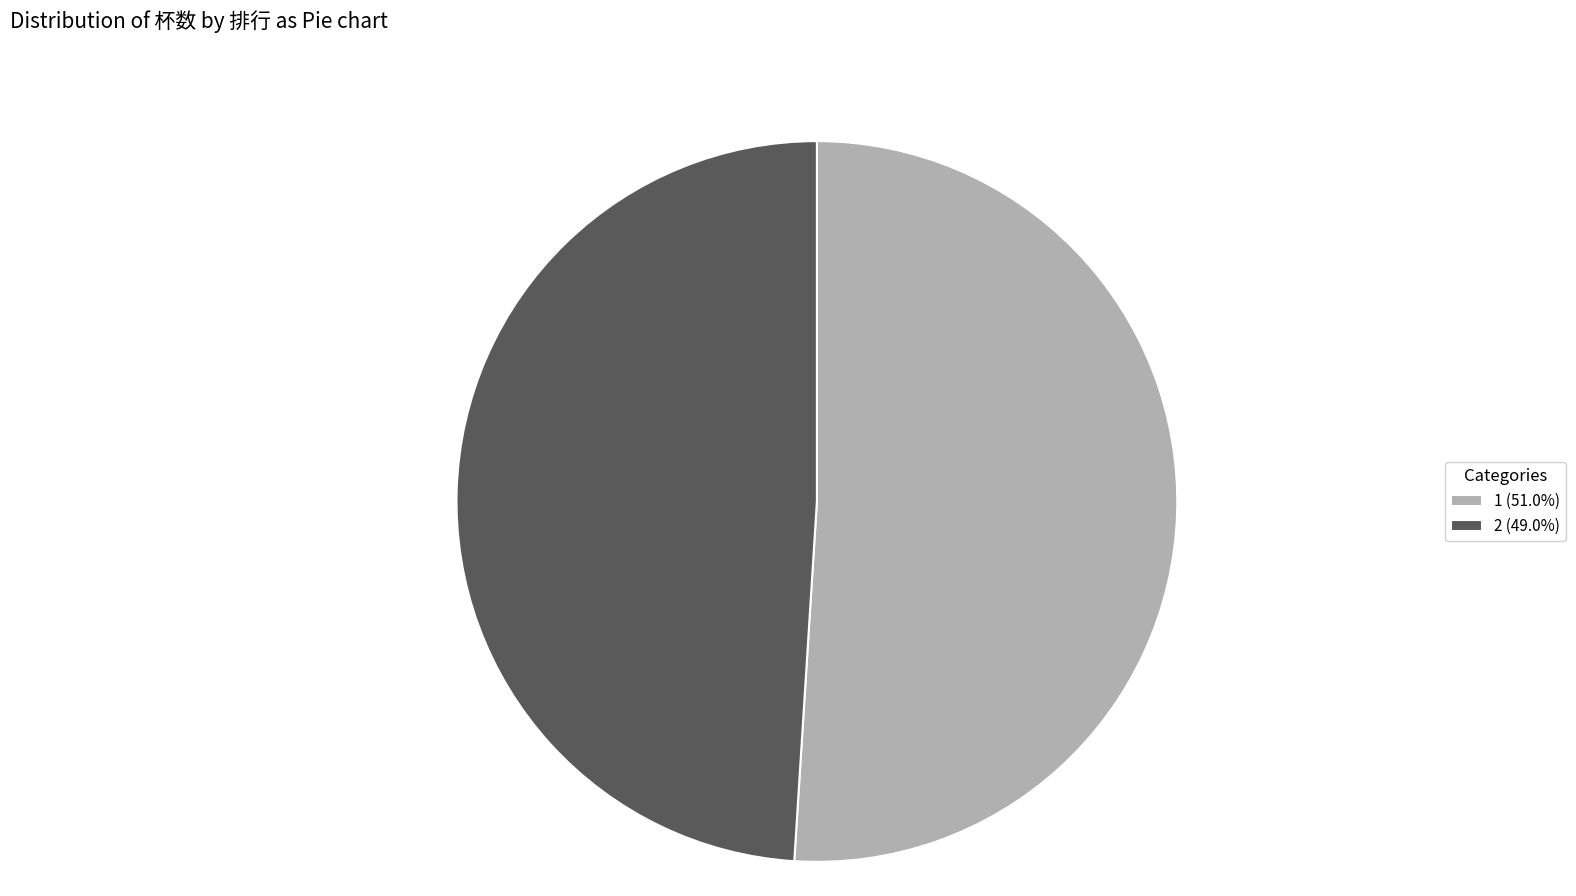

Which category has the smallest portion of the pie?

2